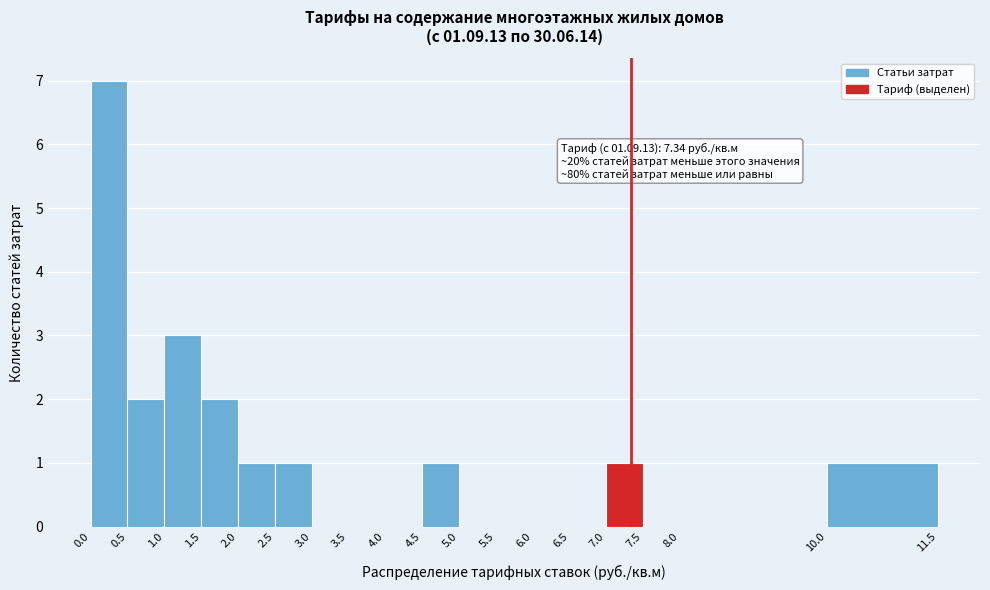

Over which range of the x-axis is the bar tallest?

0.0 to 0.5